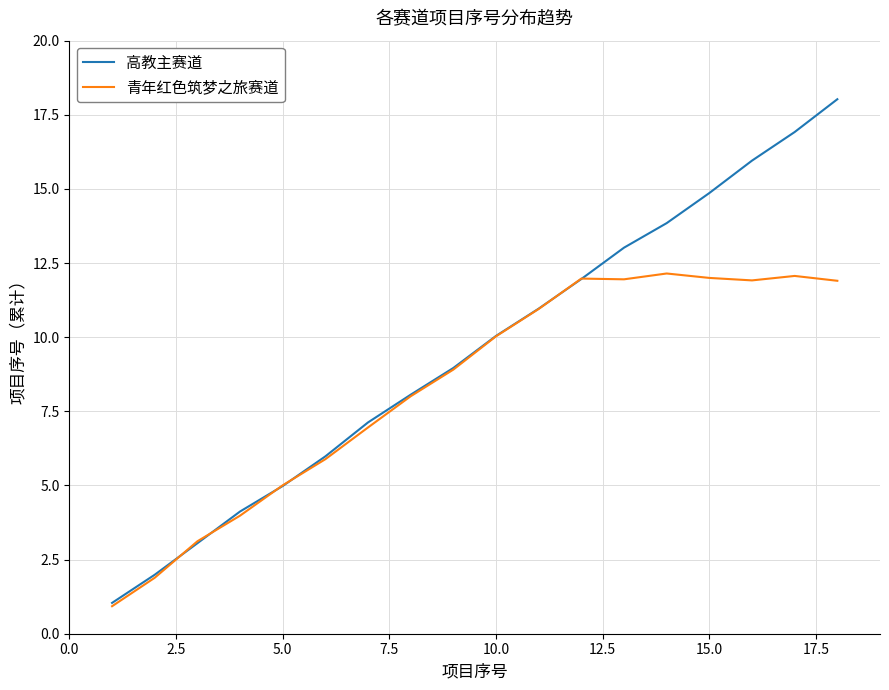

What is the maximum value shown in the chart?

18.0